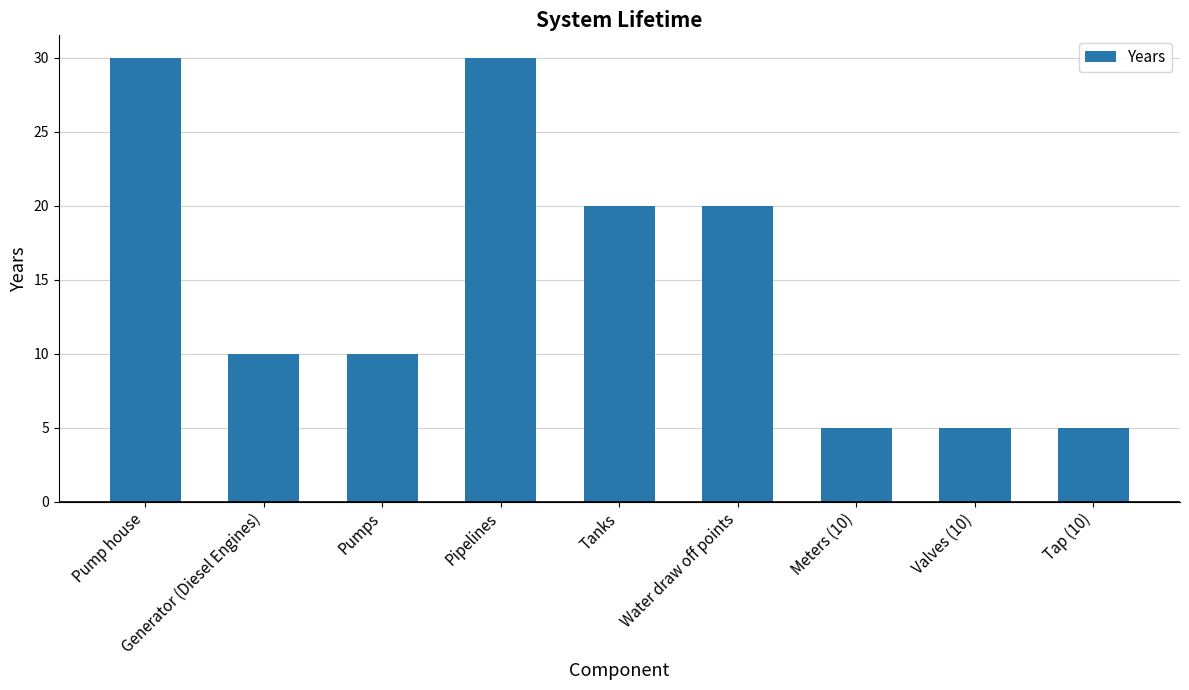

Is it true that the value at Tanks is 20?

True